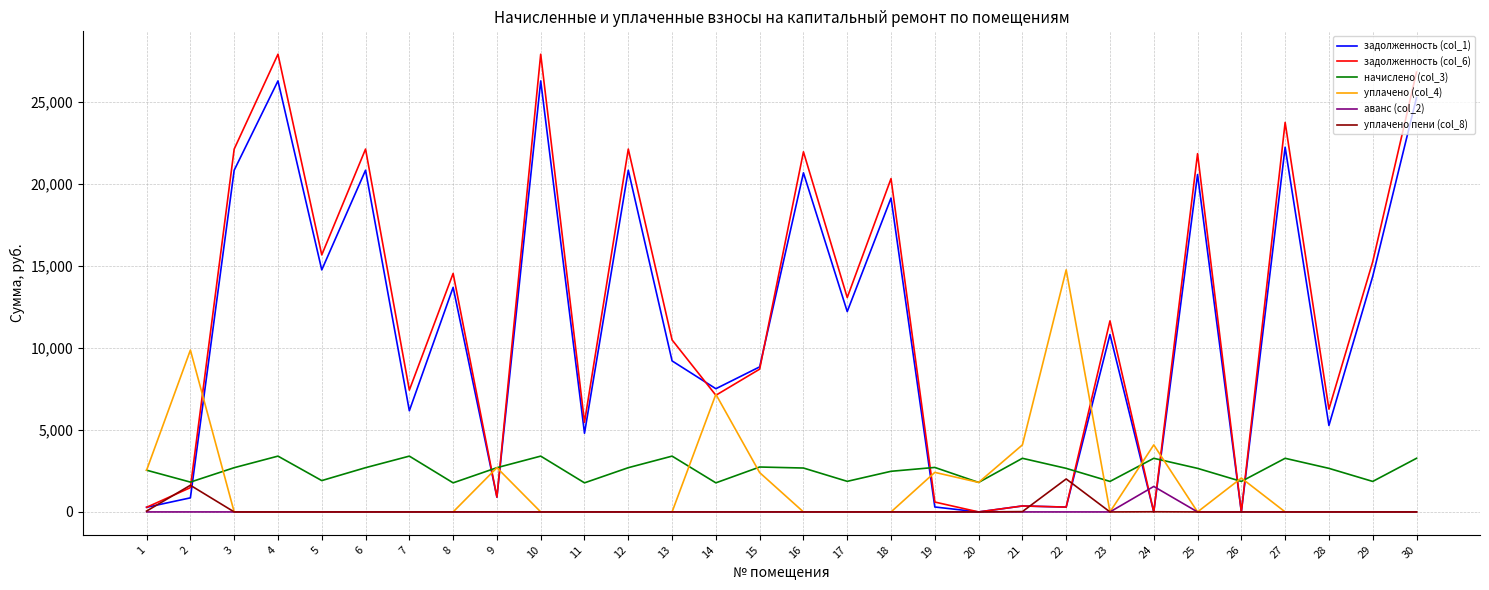

Which series has the widest spread of values?

задолженность (col_6)